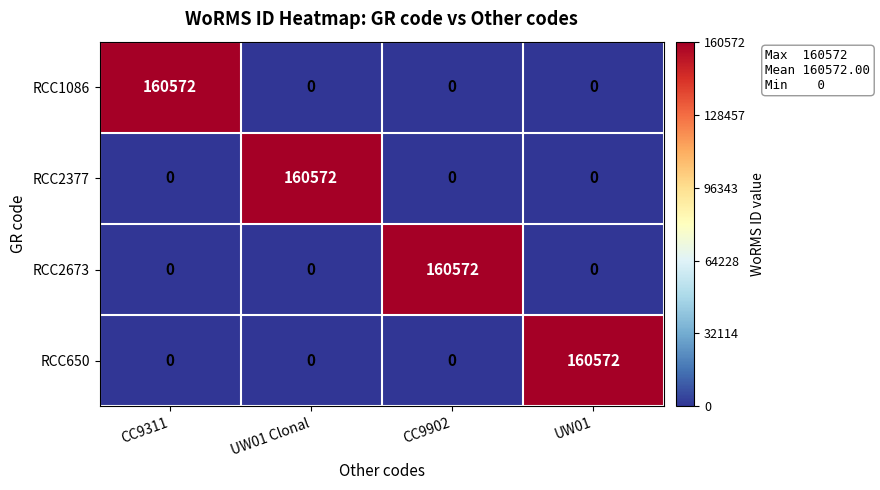

What is the highest value of the RCC2377 series?

160572